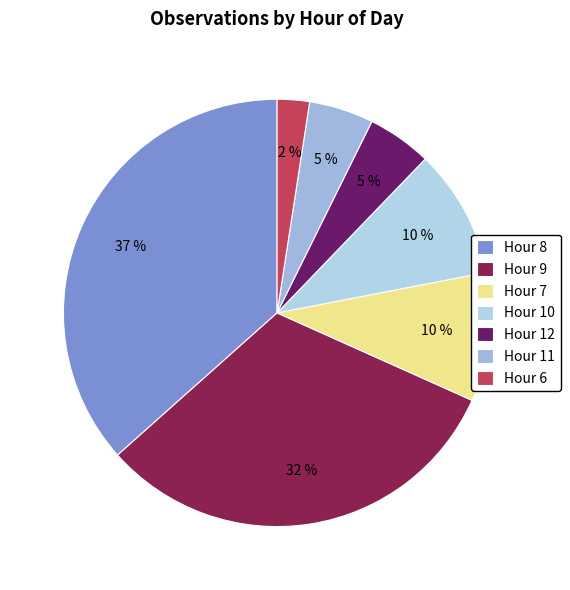

What is the largest slice in the pie chart?

Hour 8